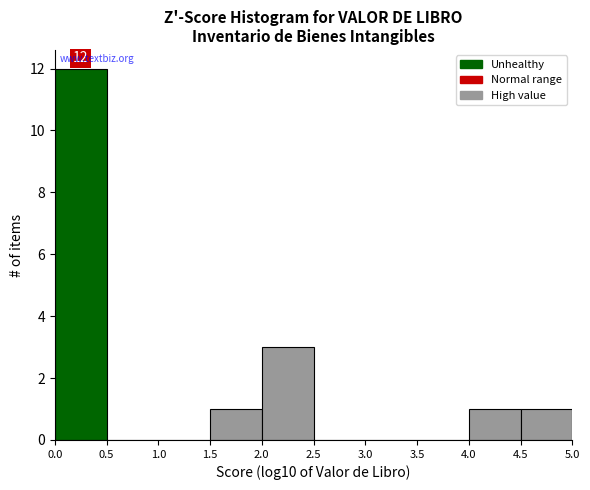

Over which range of the x-axis is the bar tallest?

0.0 to 0.5